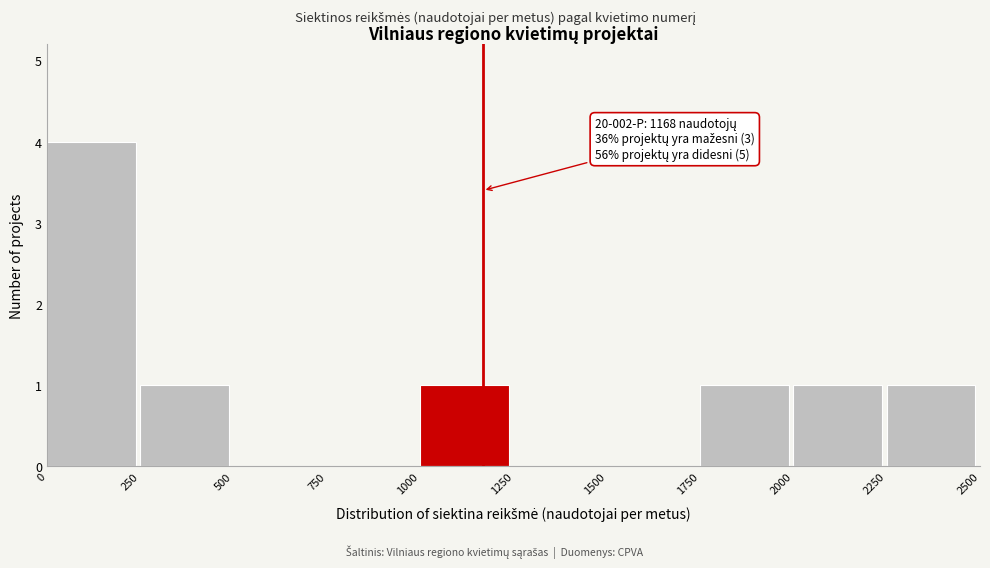

Which range on the x-axis has the tallest bar?

0 to 250